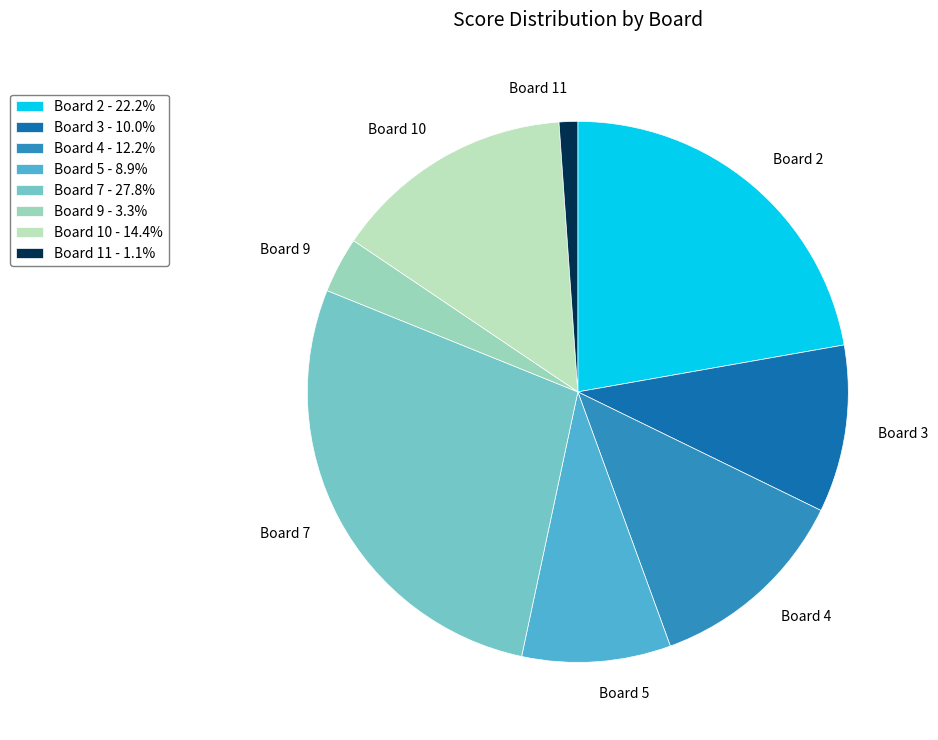

How many slices are in this pie chart?

8